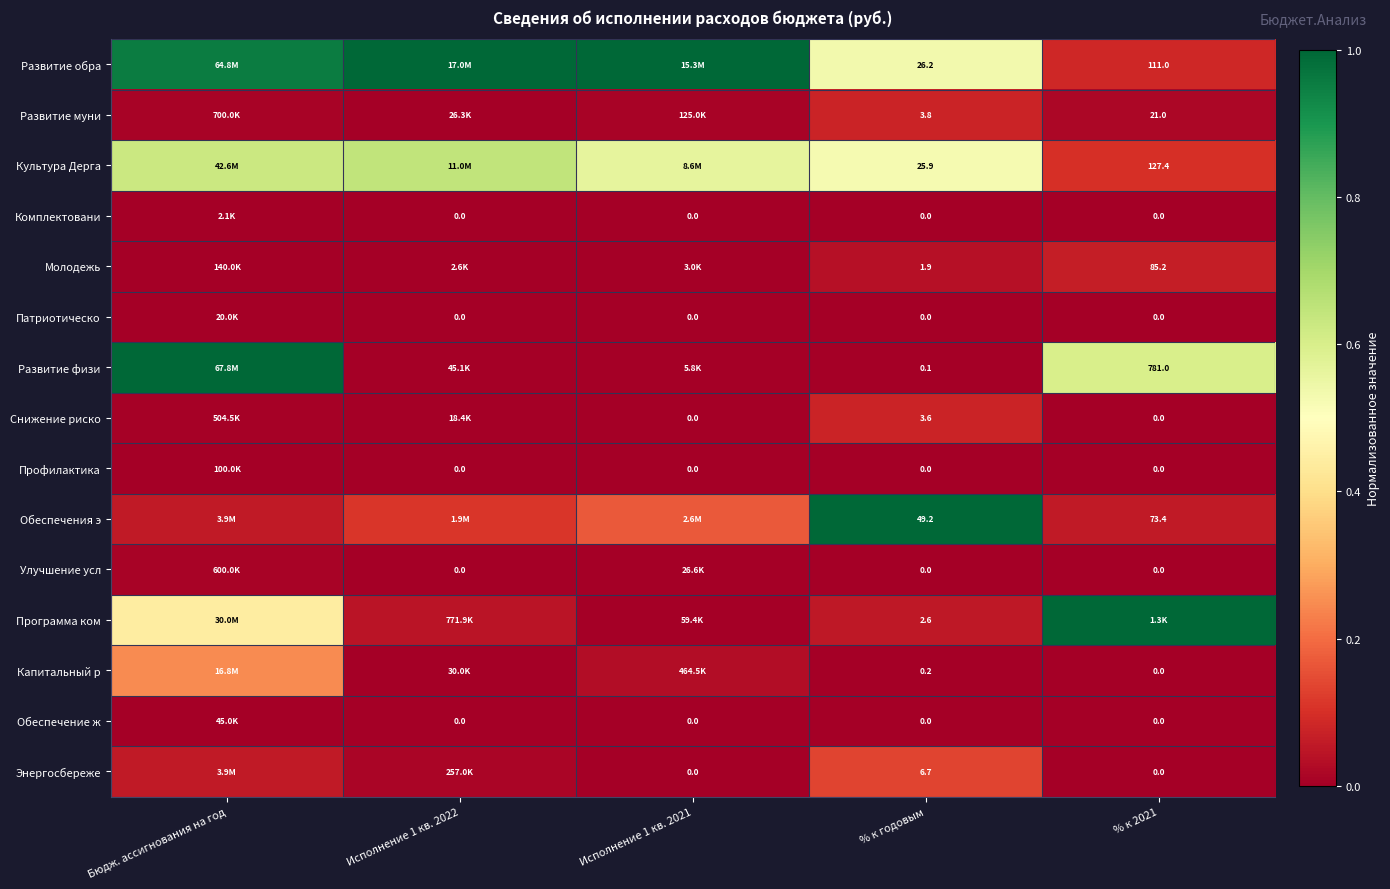

Is the value of Развитие физи at Исполнение 1 кв. 2022 greater than the value of Комплектовани at Исполнение 1 кв. 2021?

Yes